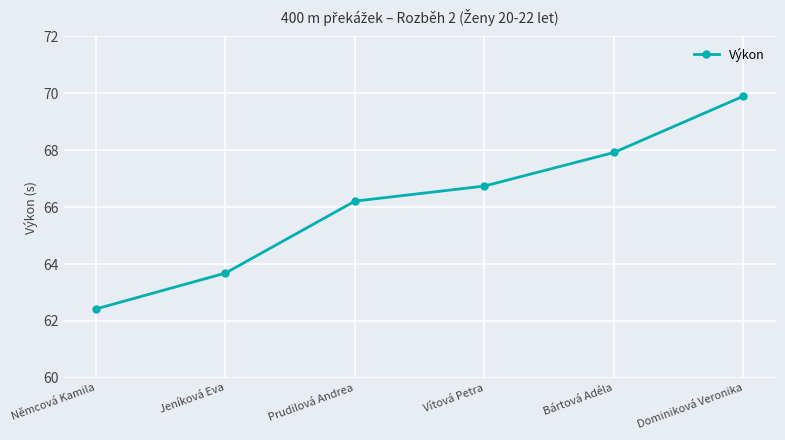

How many lines are shown in the chart?

1